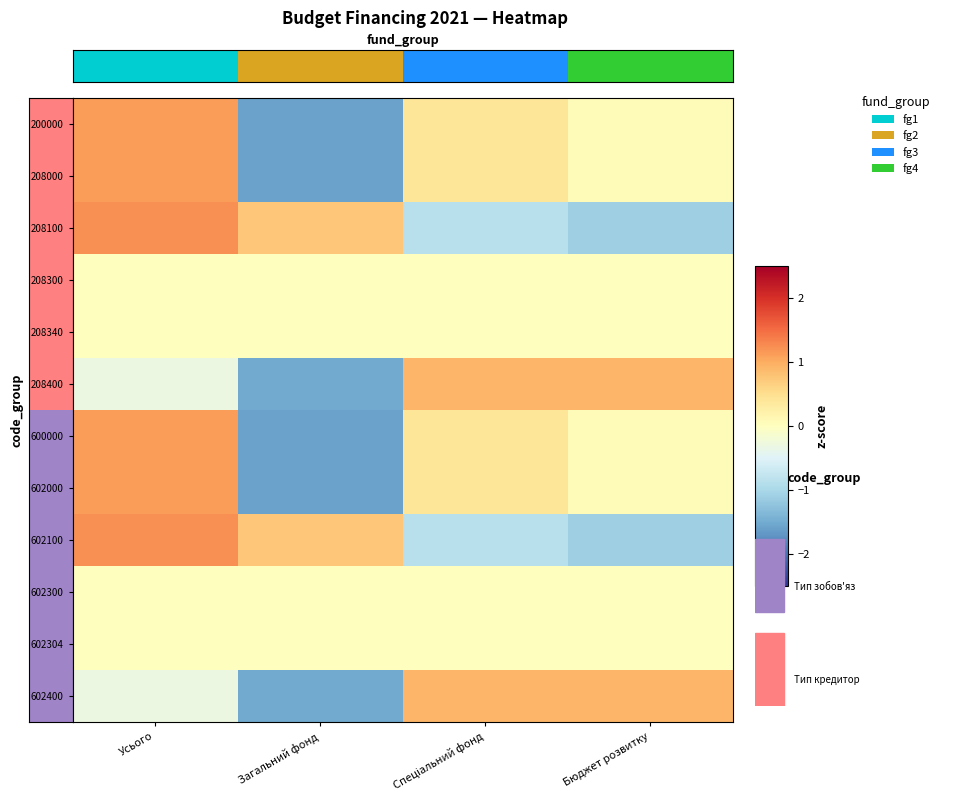

At which category is the sum across all series the highest?

Усього